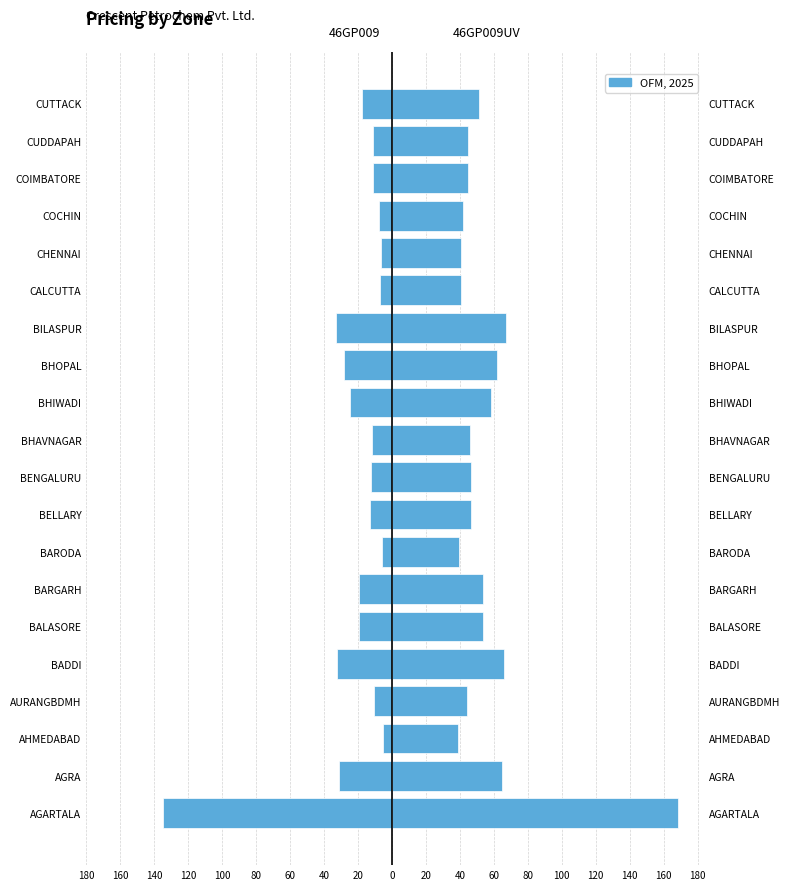

How many values in the 46GP009 series exceed -12?

9